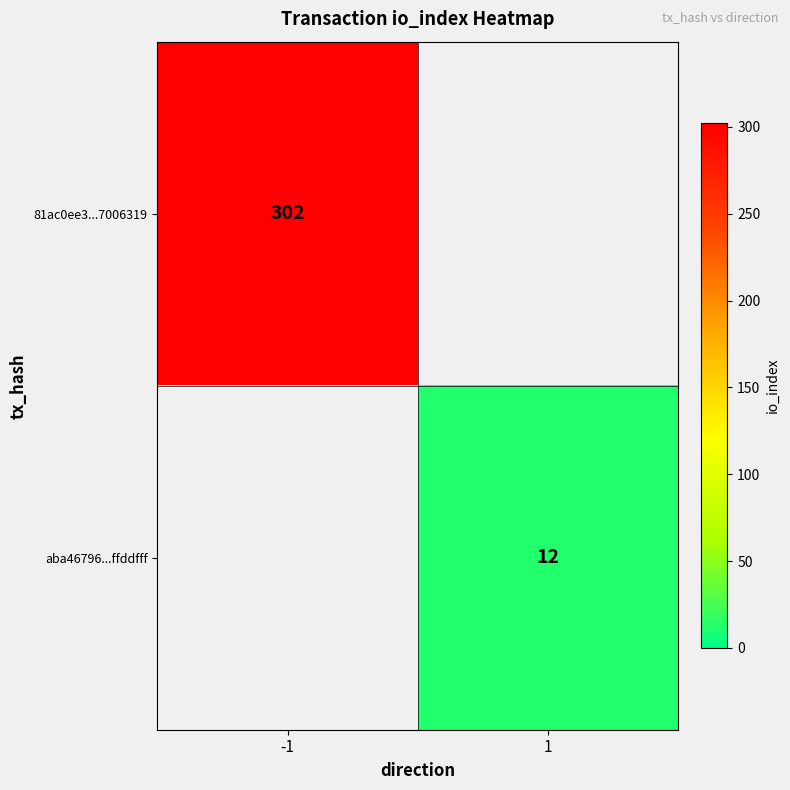

The 81ac0ee3...7006319 series shows 302 at -1. True or false?

True